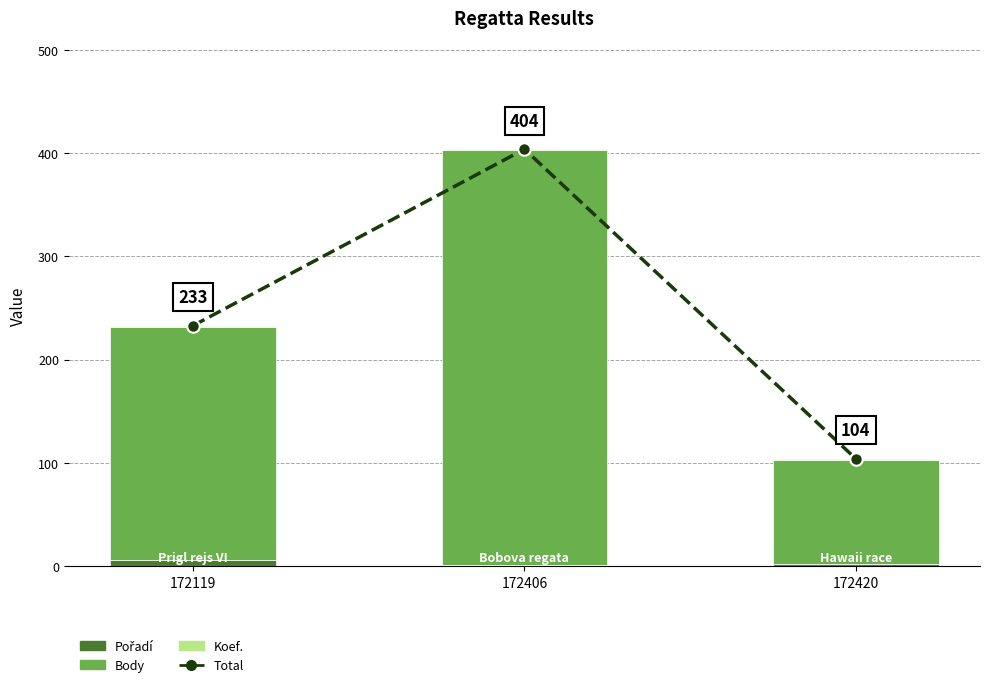

At which category is the sum across all series the highest?

172406